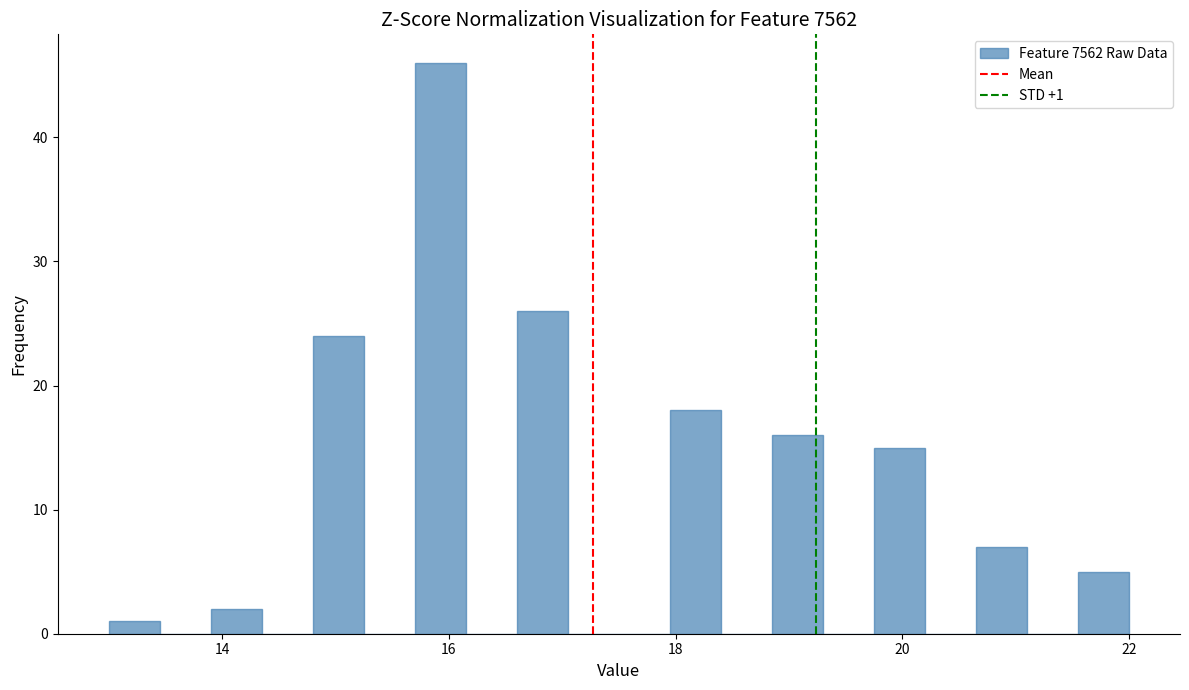

Read against the x-axis, roughly where is the centre of the tallest bar?

16.0